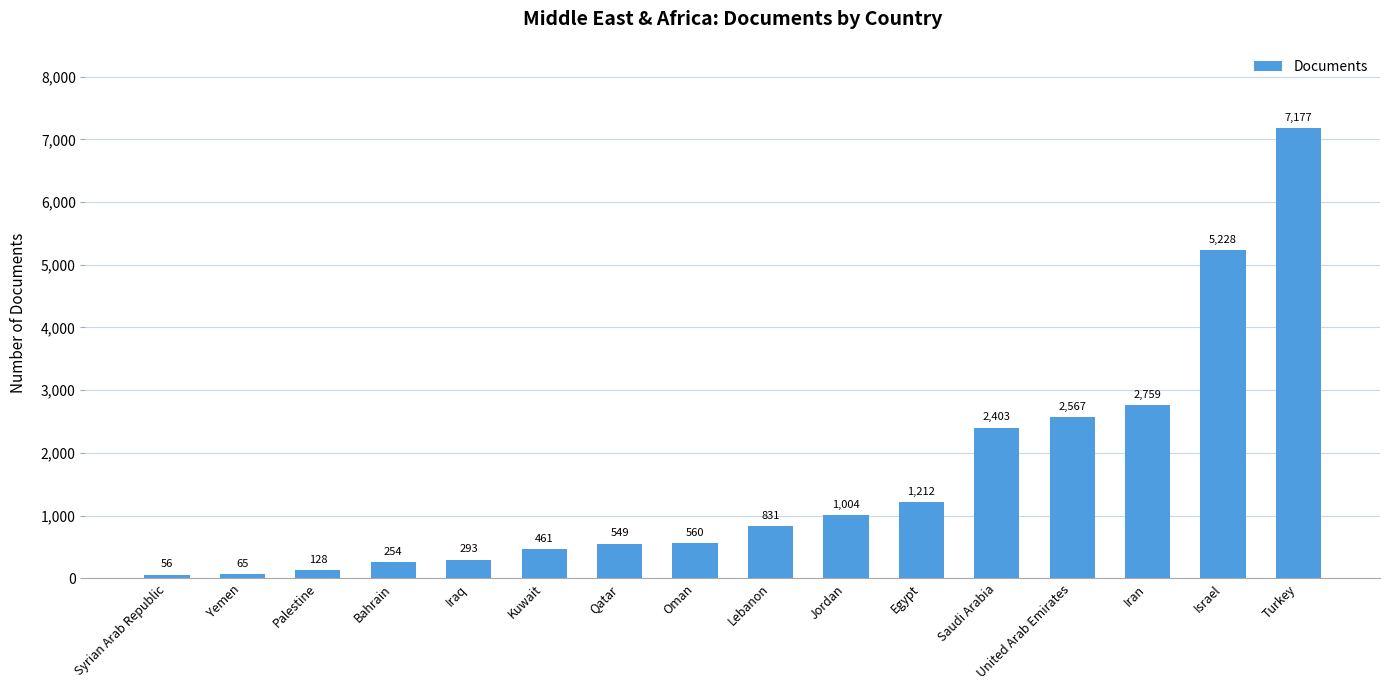

Rank the categories by value from highest to lowest.

Turkey, Israel, Iran, United Arab Emirates, Saudi Arabia, Egypt, Jordan, Lebanon, Oman, Qatar, Kuwait, Iraq, Bahrain, Palestine, Yemen, Syrian Arab Republic